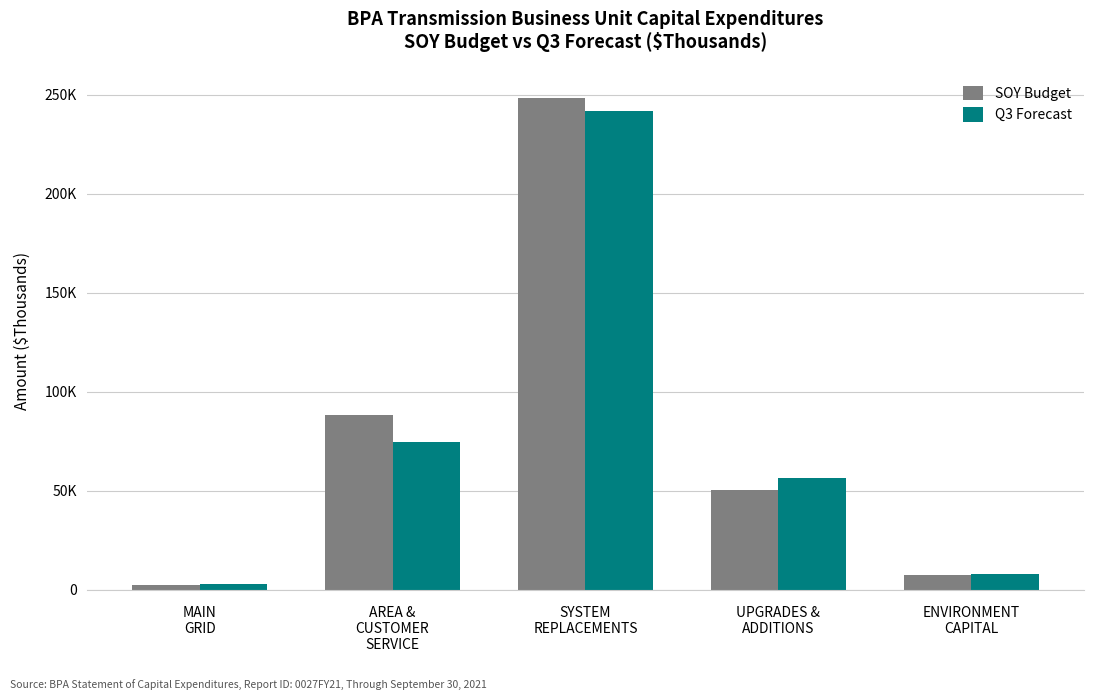

Does the chart contain stacked bars?

No